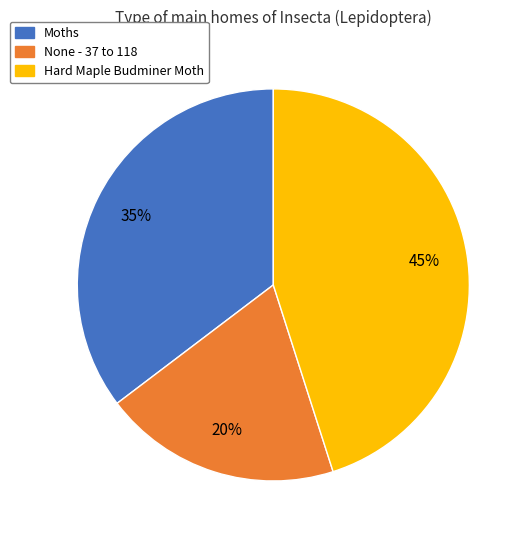

Which slice is the largest?

Hard Maple Budminer Moth